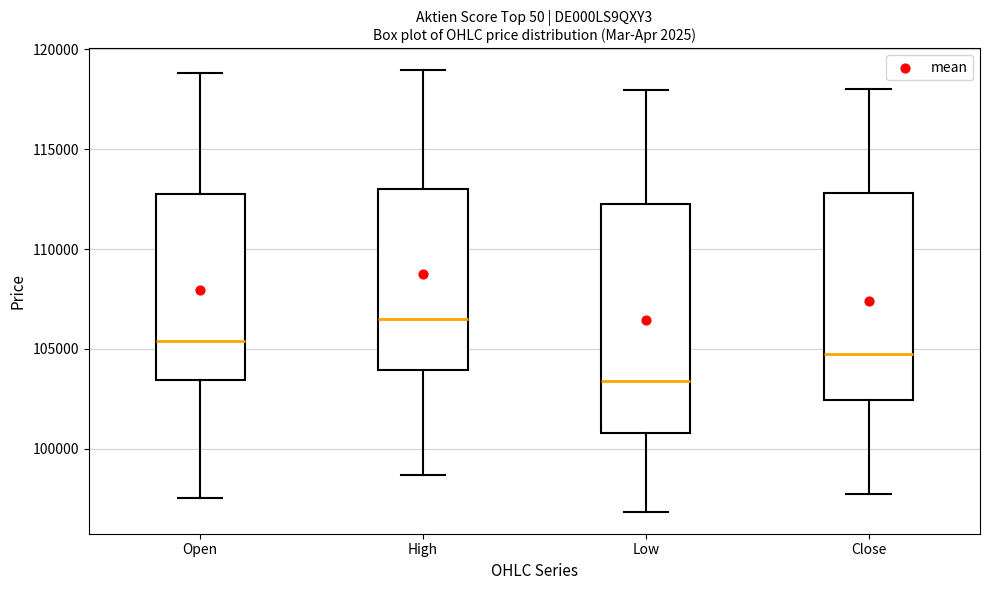

Reading left to right, read every box against the y-axis: the position of its median line, the range the box covers, and the ends of its whiskers. The values are not printed on the chart, so give them approximately, as read against the axis.

Open: median 105500, box 103500 to 113000, whiskers 97500 to 119000
High: median 106500, box 104000 to 113000, whiskers 98500 to 119000
Low: median 103500, box 101000 to 112000, whiskers 97000 to 118000
Close: median 105000, box 102500 to 113000, whiskers 97500 to 118000